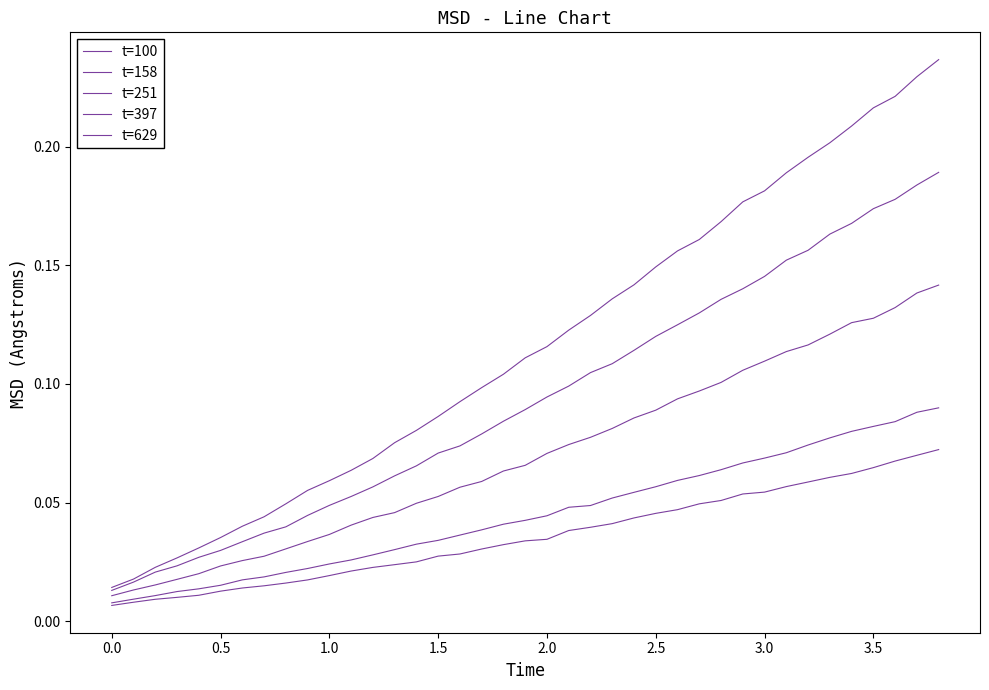

How many lines are shown in the chart?

5